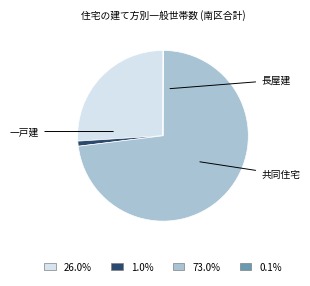

Is there a majority slice in this chart?

Yes